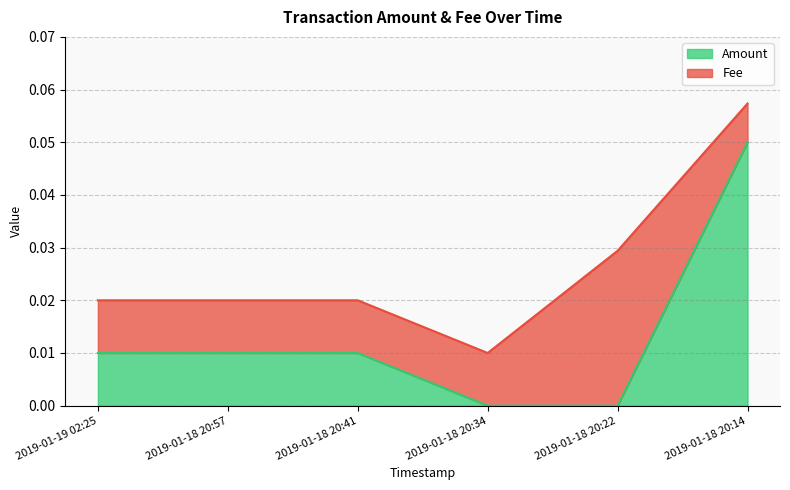

What is the label of the 6th point from the right?

2019-01-19 02:25